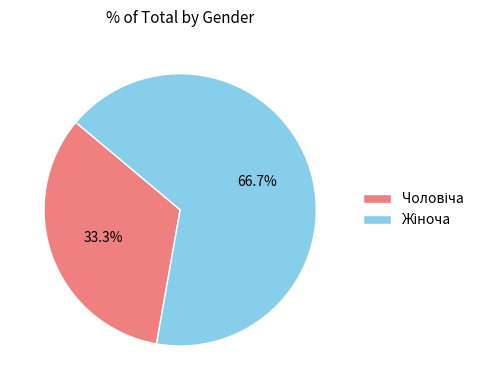

Is there any slice that represents more than half of the pie?

Yes